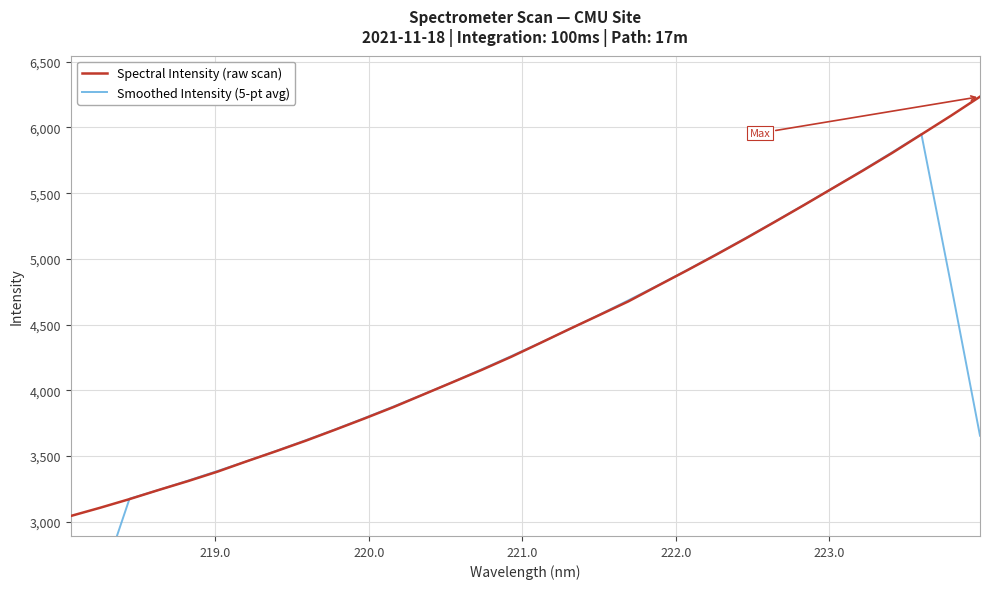

What is the minimum value shown in the chart?

1864.0